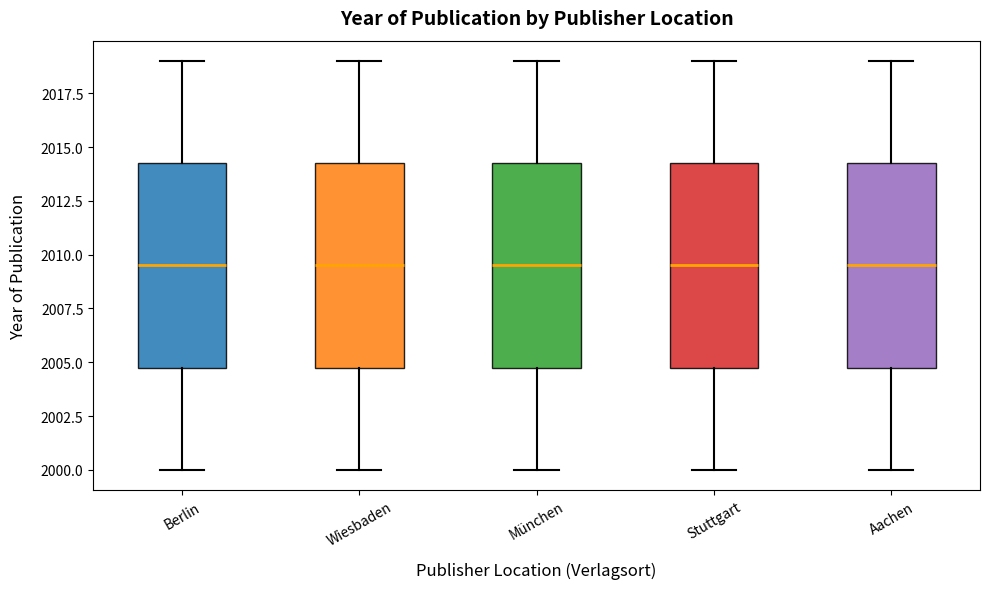

Reading left to right, transcribe this box plot: for each box, give where its median line is, the range the box spans, and where its two whiskers end, as read against the y-axis. The values are not printed on the chart, so give them approximately, as read against the axis.

Berlin: median 2009.5, box 2005.0 to 2014.5, whiskers 2000.0 to 2019.0
Wiesbaden: median 2009.5, box 2005.0 to 2014.5, whiskers 2000.0 to 2019.0
München: median 2009.5, box 2005.0 to 2014.5, whiskers 2000.0 to 2019.0
Stuttgart: median 2009.5, box 2005.0 to 2014.5, whiskers 2000.0 to 2019.0
Aachen: median 2009.5, box 2005.0 to 2014.5, whiskers 2000.0 to 2019.0